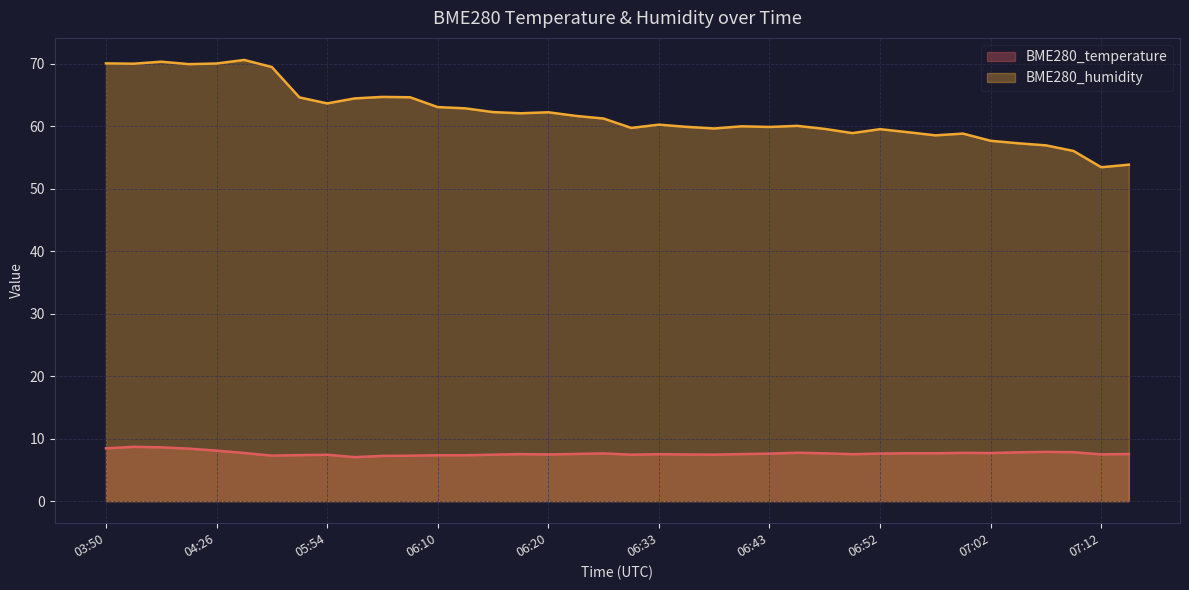

In BME280_temperature, how many points are lower than both neighbors (excluding endpoints)?

8